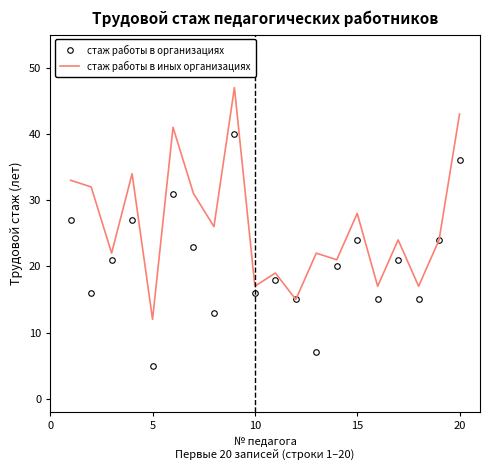

What is the highest value of the стаж работы в организациях series?

40